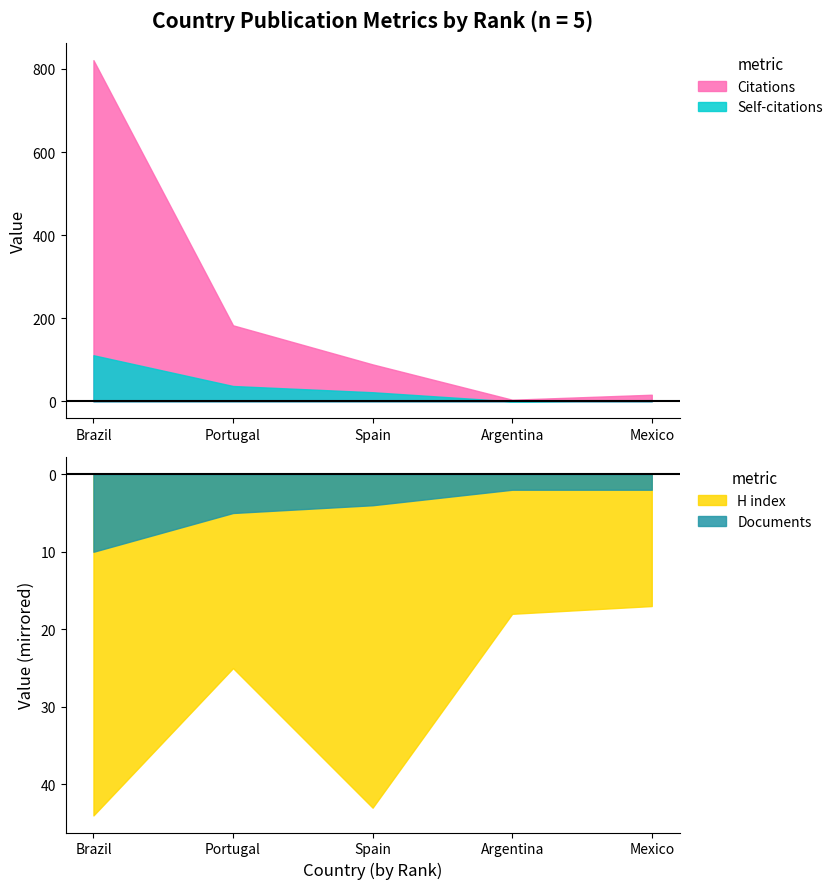

Which has a higher value, Argentina or Spain?

Spain